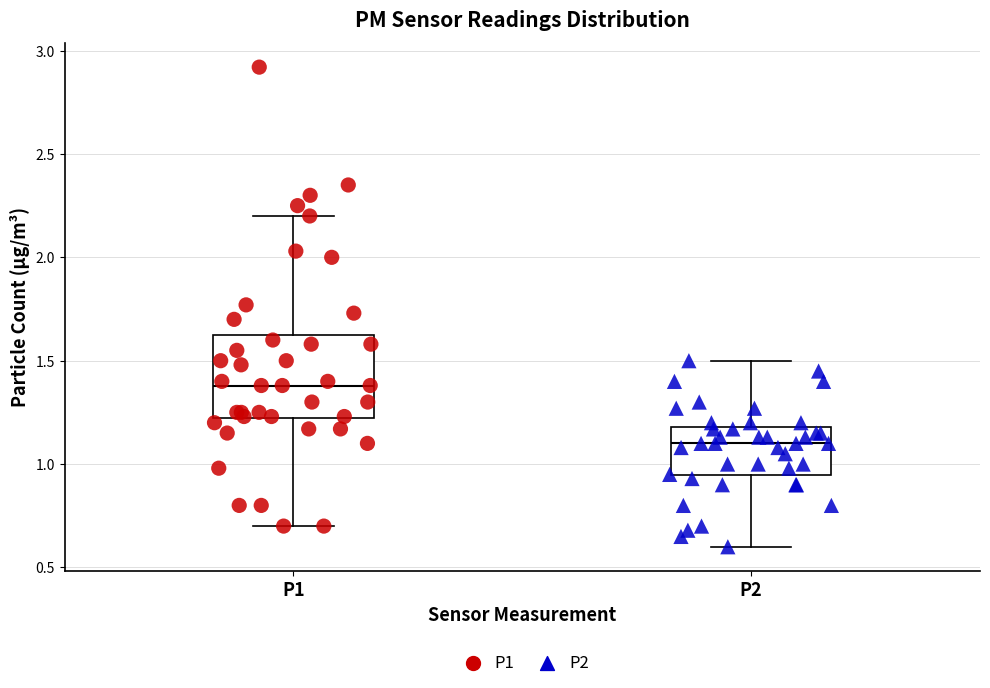

Which box is the tallest, from its lower edge to its upper edge?

P1